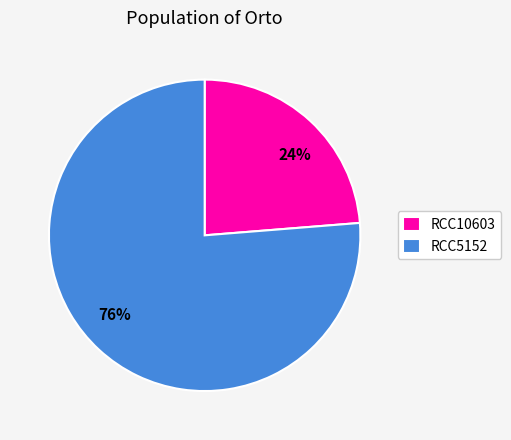

To the nearest percent, what is the average slice percentage?

50%